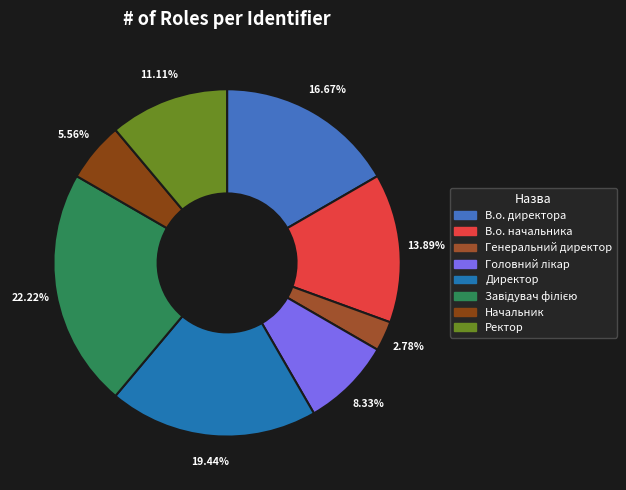

True or false: В.о. начальника accounts for 23% of the total.

False